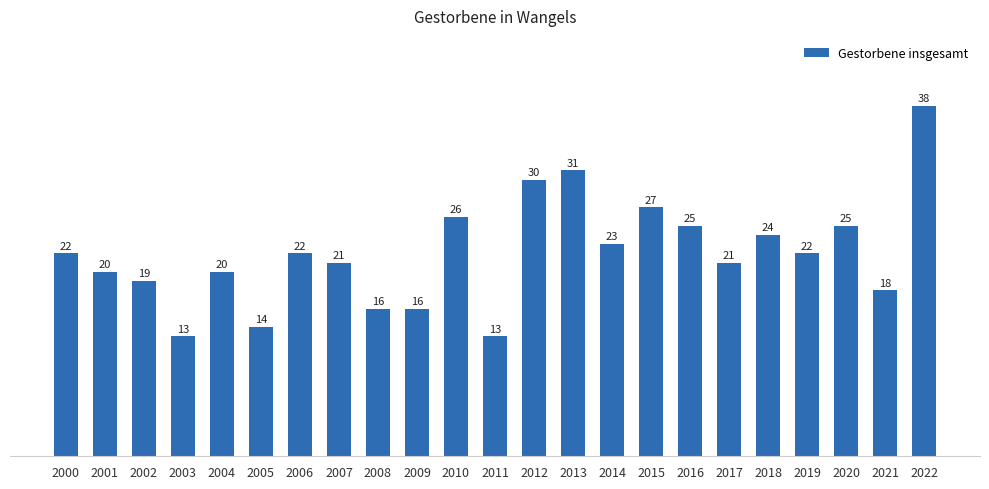

What is the ratio of the value at 2012 to the value at 2022?

0.8